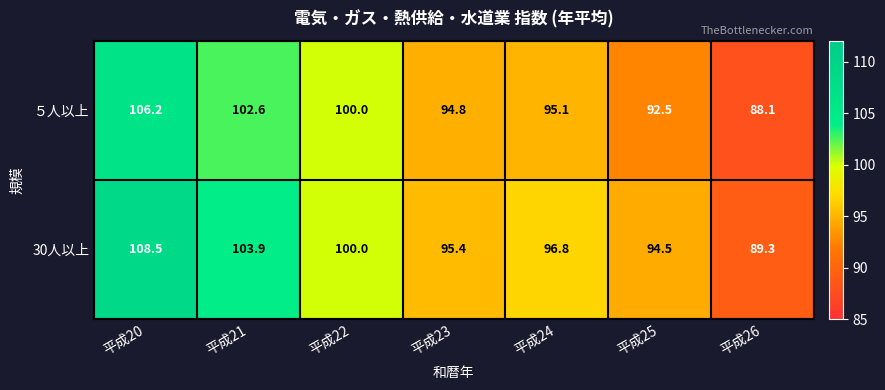

What is the greatest value displayed?

108.5